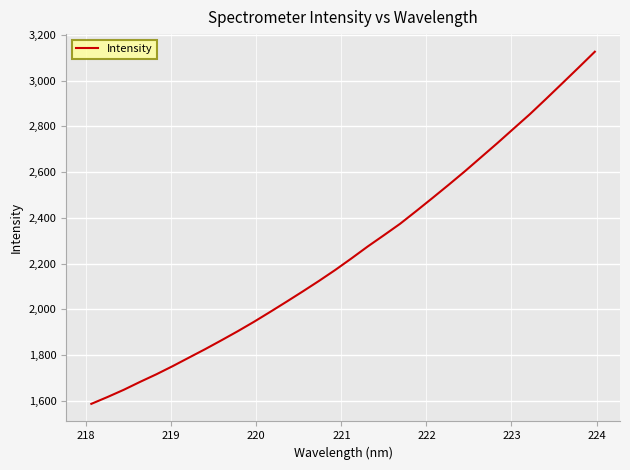

What is the maximum value shown in the chart?

3127.0